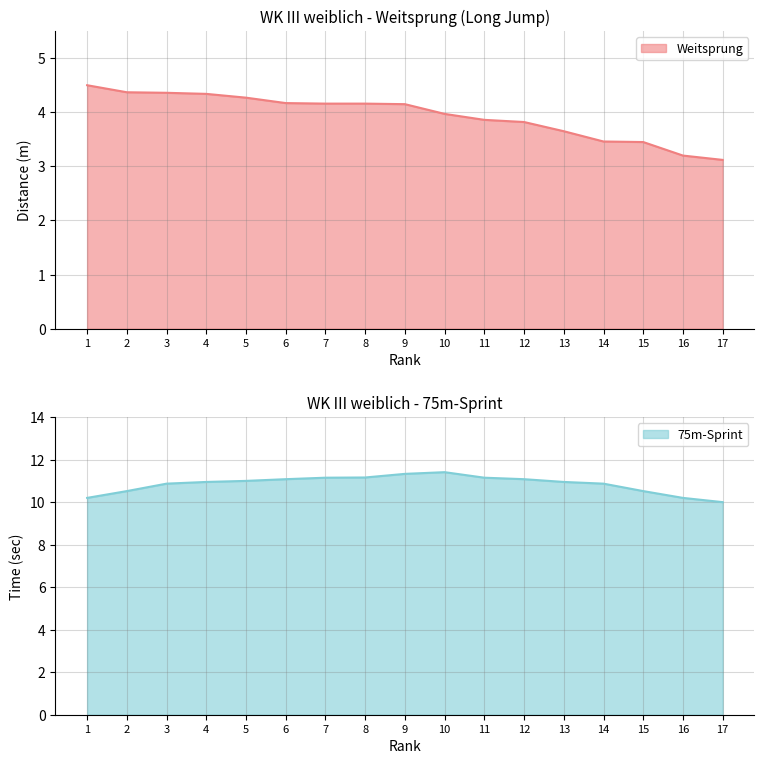

What is the minimum value shown in the chart?

3.1